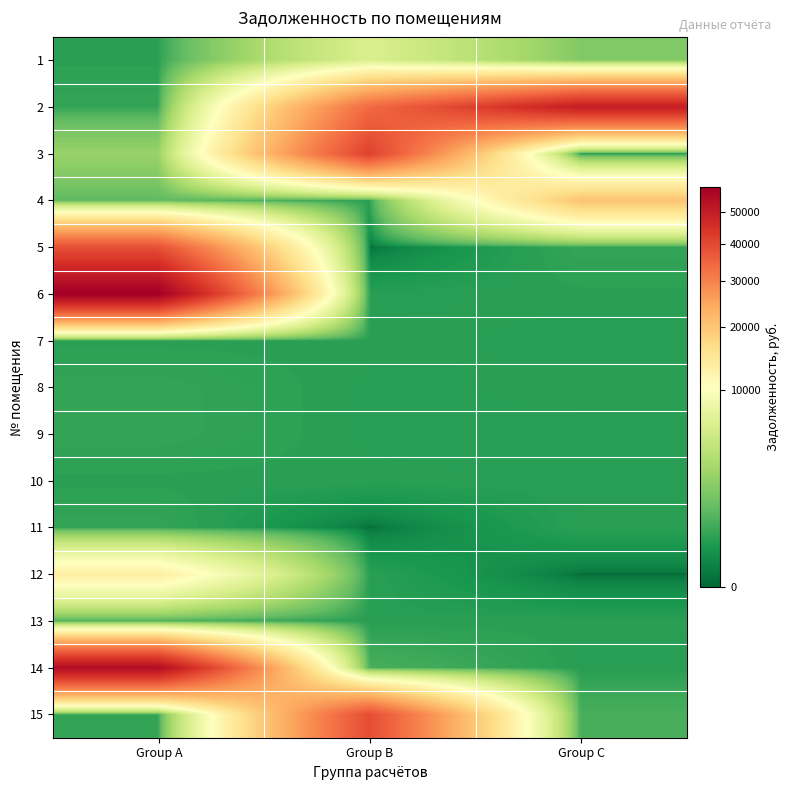

Reading right to left, transcribe all the data shown in this chart.

1: Group C=1730.3	Group B=6085.2	Group A=313.7
2: Group C=49977.1	Group B=34035.7	Group A=401.6
3: Group C=197.1	Group B=41268.9	Group A=2437.6
4: Group C=20395.9	Group B=310.4	Group A=938.0
5: Group C=400.9	Group B=0.0	Group A=38399.2
6: Group C=310.4	Group B=289.7	Group A=58663.8
7: Group C=289.7	Group B=309.7	Group A=312.4
8: Group C=309.7	Group B=289.0	Group A=399.6
9: Group C=289.0	Group B=288.4	Group A=402.9
10: Group C=288.4	Group B=310.2	Group A=310.8
11: Group C=310.2	Group B=0.0	Group A=400.3
12: Group C=0.0	Group B=303.4	Group A=13380.6
13: Group C=303.4	Group B=290.1	Group A=624.7
14: Group C=290.1	Group B=621.0	Group A=54623.4
15: Group C=621.0	Group B=39112.2	Group A=403.6